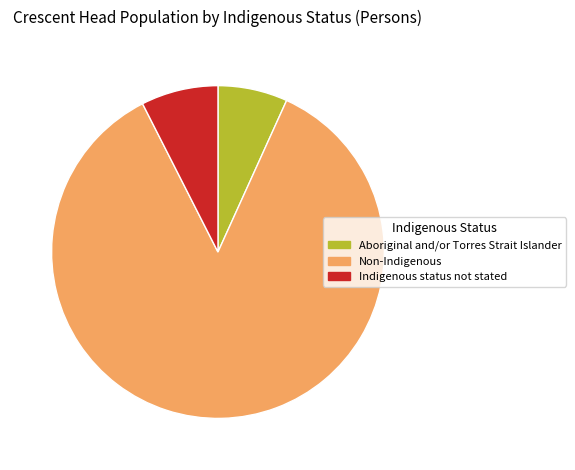

How many slices are in this pie chart?

3